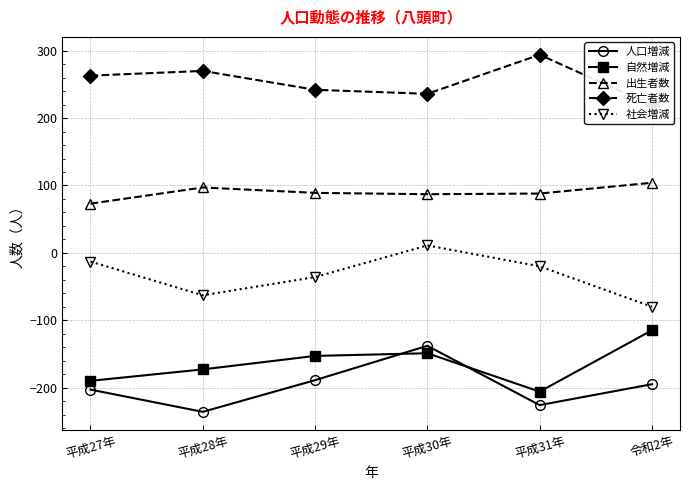

Rank the series by their maximum value, from highest to lowest.

死亡者数, 出生者数, 社会増減, 自然増減, 人口増減